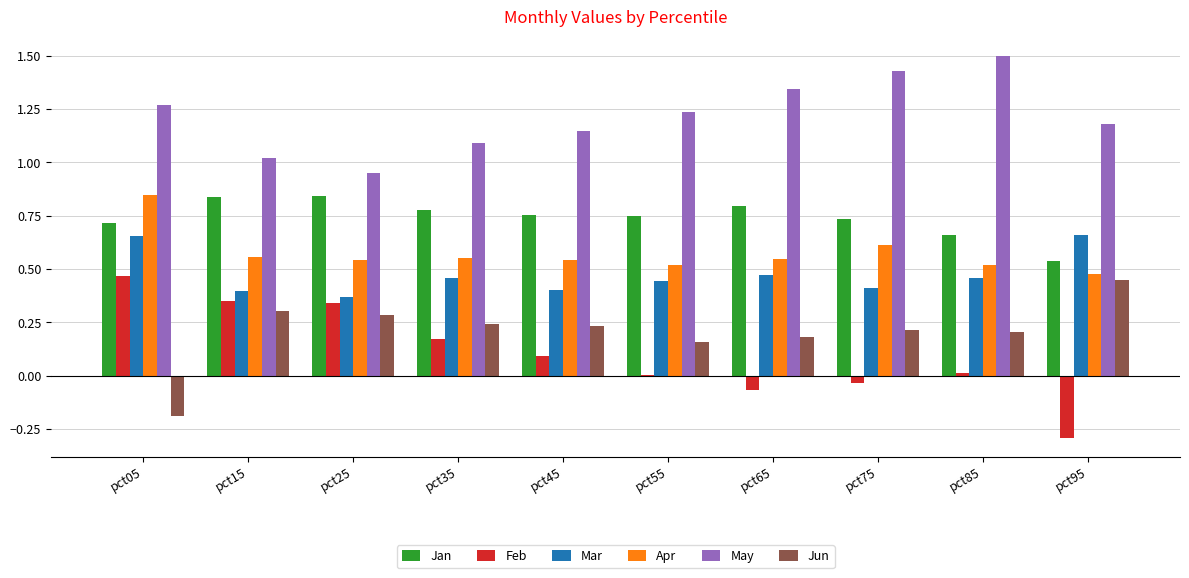

What is the sum of all Mar values?

4.7